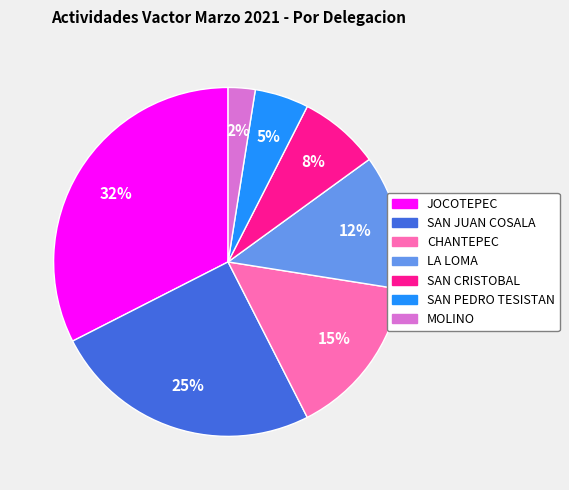

Which slice is the largest?

JOCOTEPEC